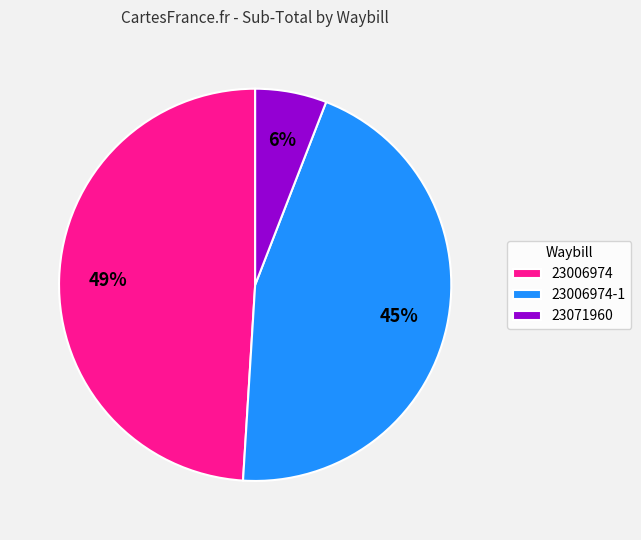

To the nearest percent, what is the average slice percentage?

33%